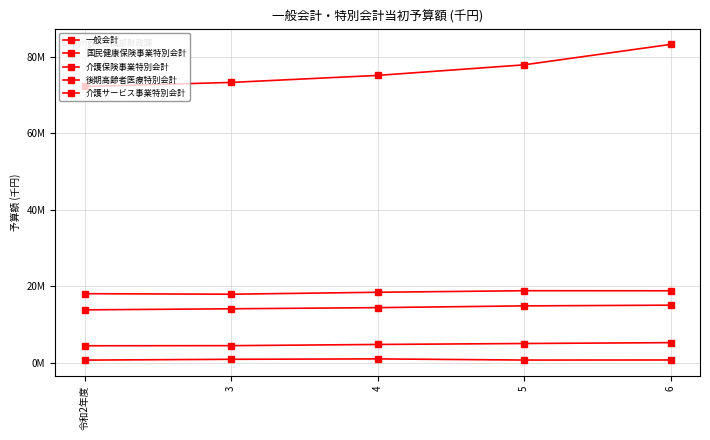

Reading right to left, extract all data points from this chart.

一般会計: 83187972	77843099	75079262	73242276	72184476
国民健康保険事業特別会計: 18784553	18797736	18391697	17883973	18020914
介護保険事業特別会計: 15020131	14833980	14375083	14074045	13793024
後期高齢者医療特別会計: 5223700	4999070	4749402	4434587	4410582
介護サービス事業特別会計: 691688	674550	976549	870825	656659